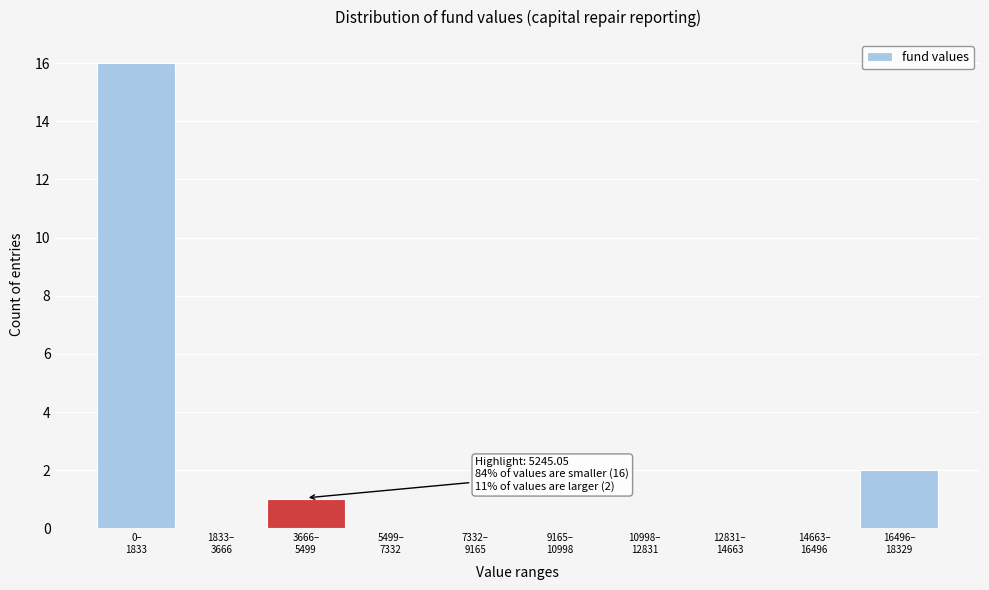

What is the maximum value shown in the chart?

16